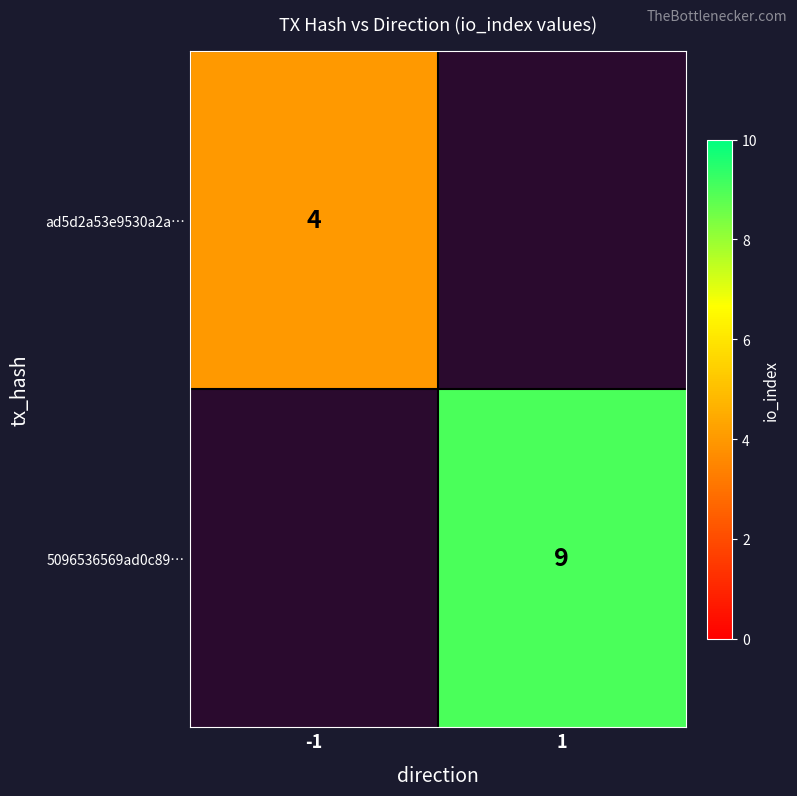

The value of ad5d2a53e9530a2a… at -1 is 2. True or false?

False